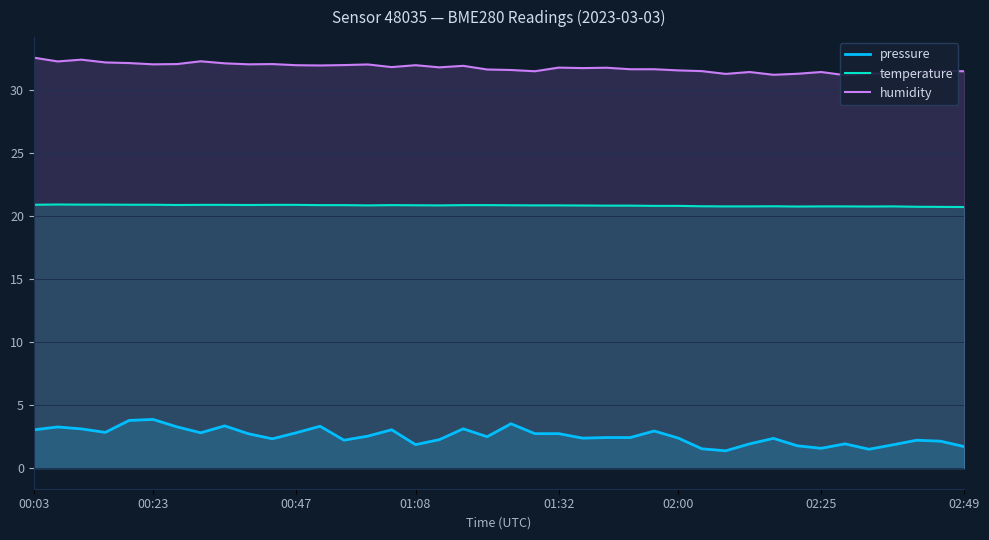

How many distinct data groups are displayed?

3